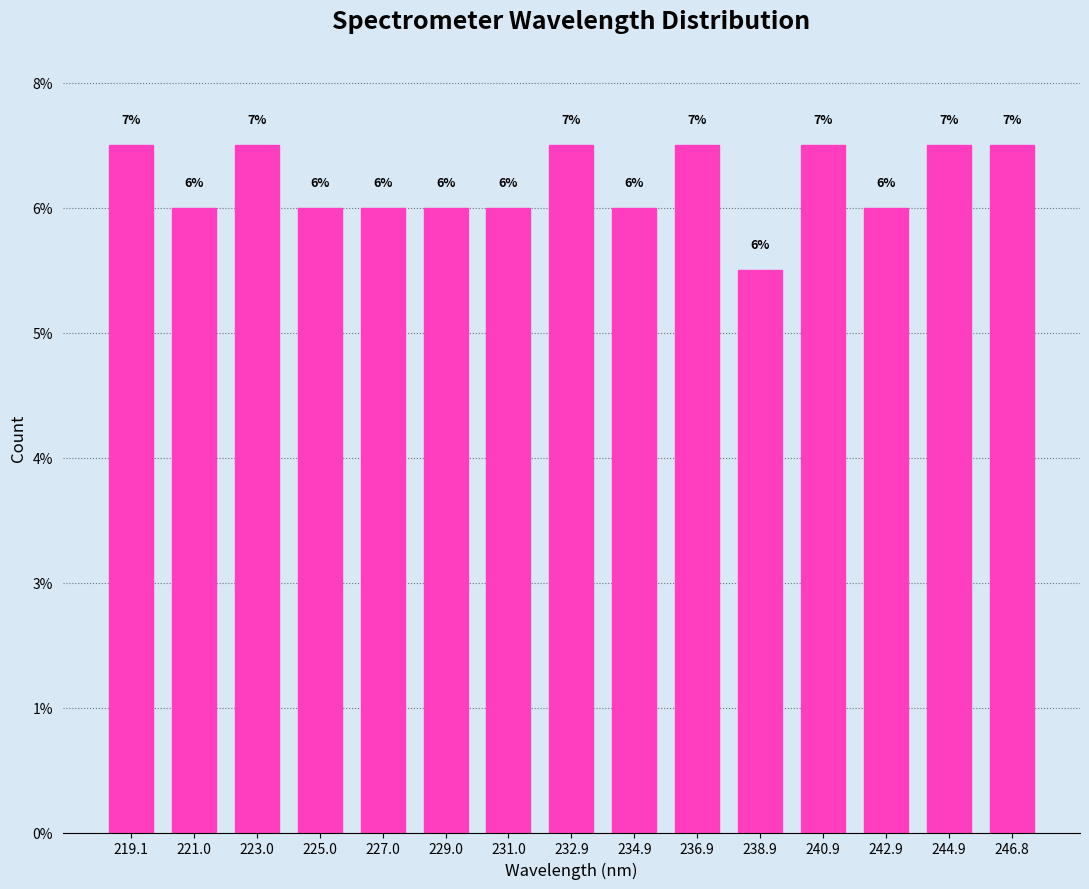

Are the bars horizontal?

No